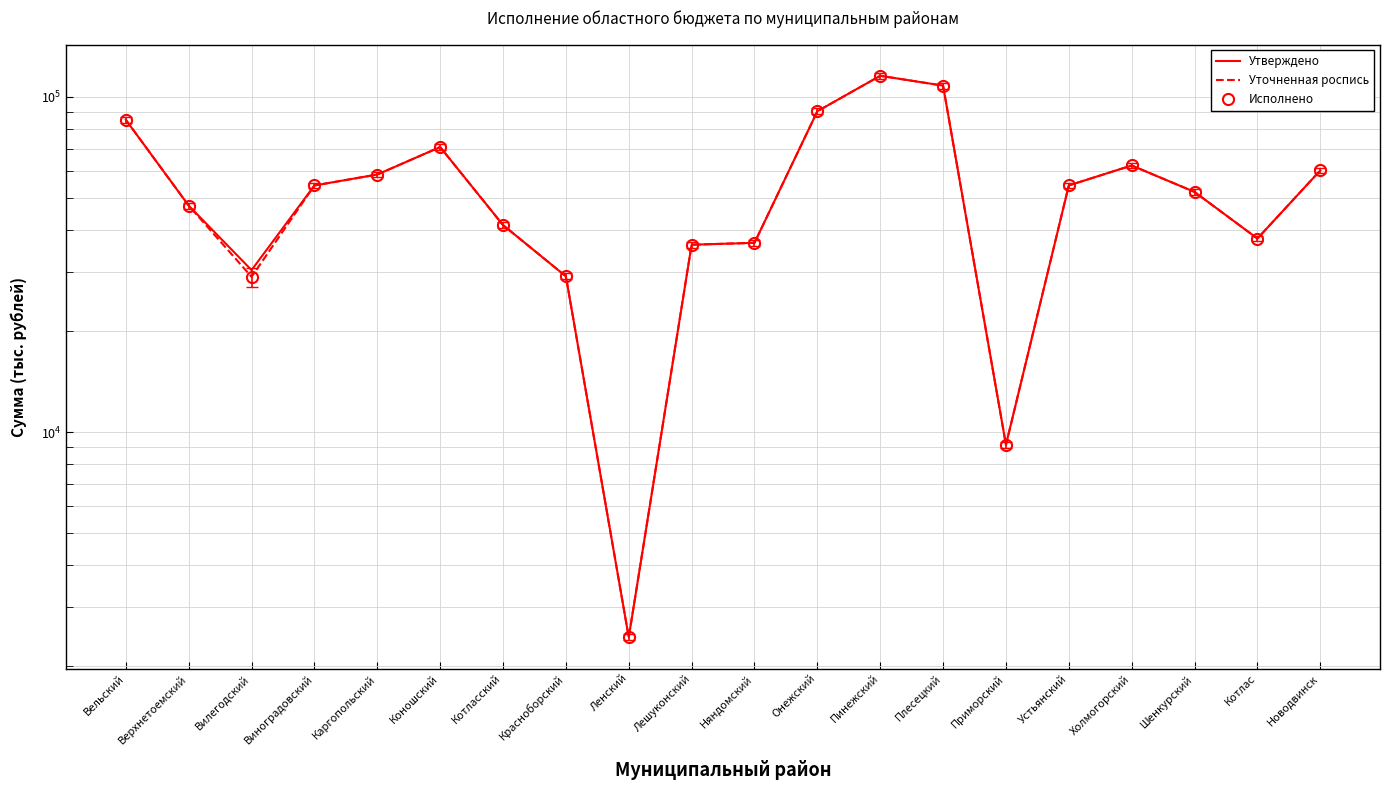

At which label is Уточненная роспись closest to 59028?

Каргопольский